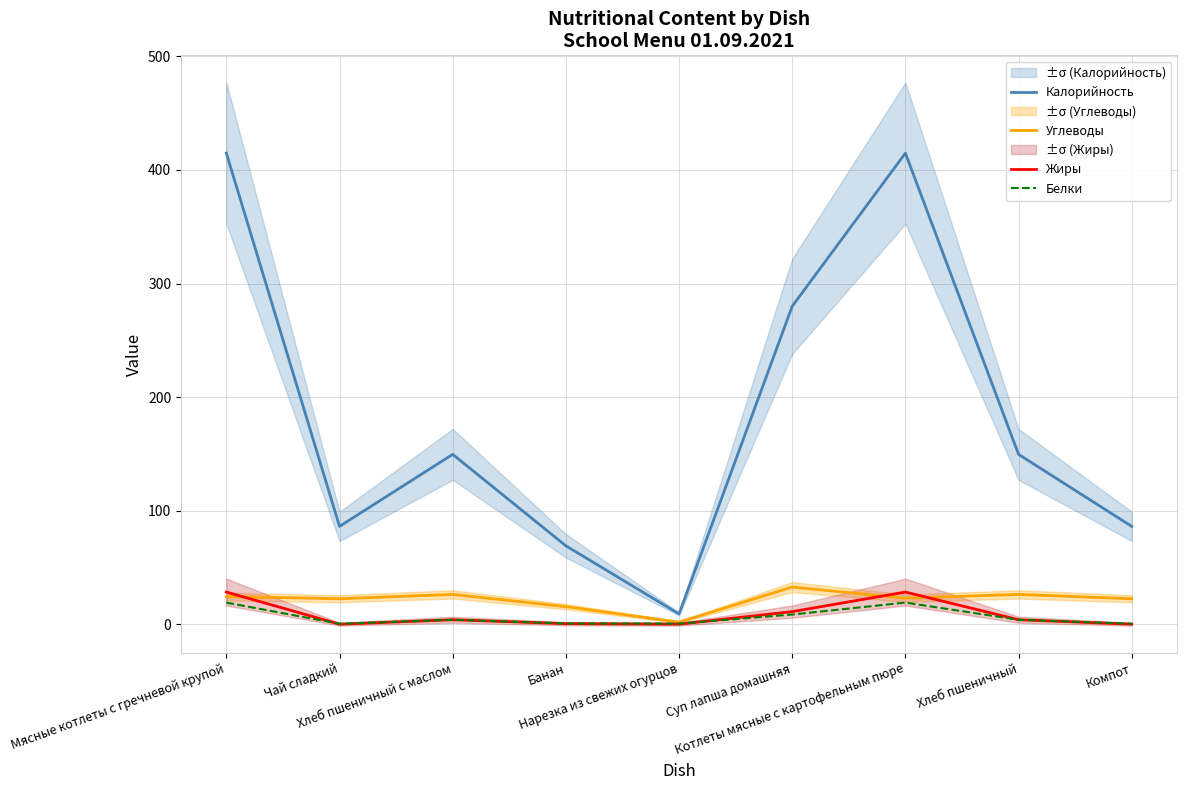

The value of Жиры at Нарезка из свежих огурцов is -14.1. True or false?

False